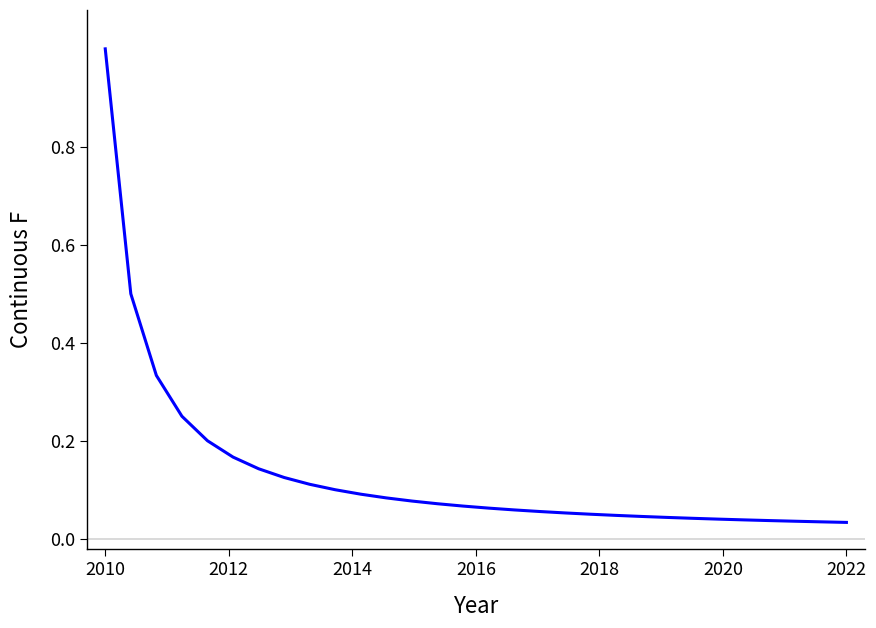

What is the difference between the maximum and minimum values?

1.0